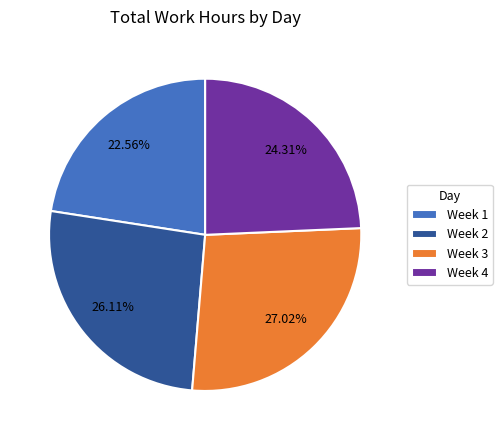

Is there a majority slice in this chart?

No